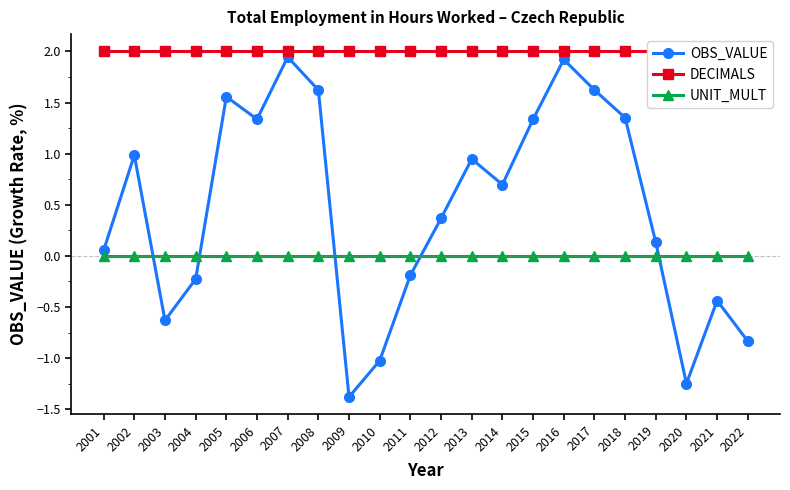

What is the minimum value shown in the chart?

-1.4